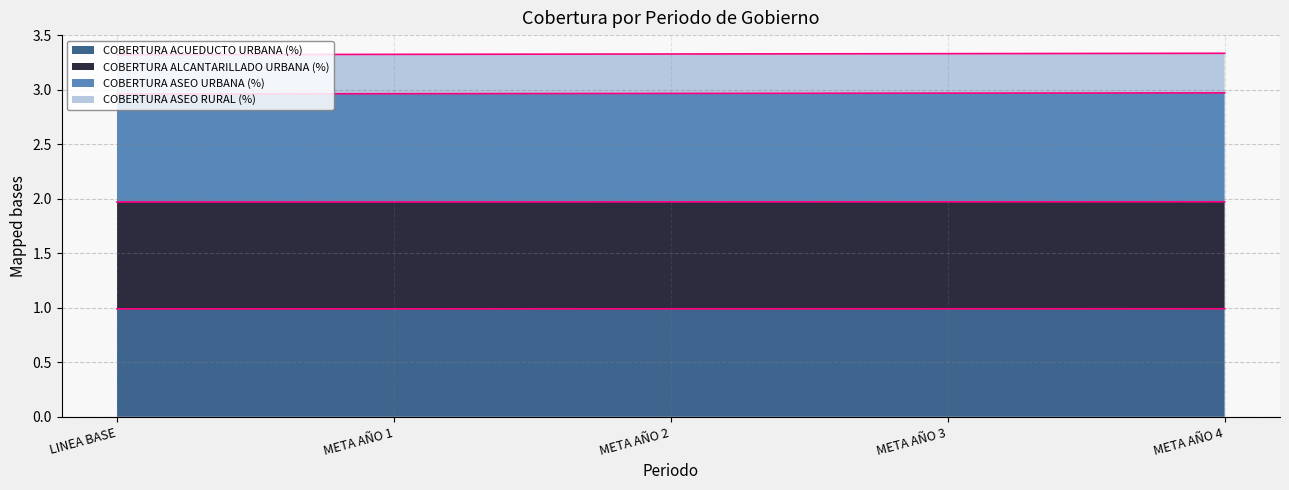

Reading right to left, extract all data points from this chart.

COBERTURA ACUEDUCTO URBANA (%): 1.0	1.0	1.0	1.0	1.0
COBERTURA ALCANTARILLADO URBANA (%): 2.0	2.0	2.0	2.0	2.0
COBERTURA ASEO URBANA (%): 3.0	3.0	3.0	3.0	3.0
COBERTURA ASEO RURAL (%): 3.3	3.3	3.3	3.3	3.3